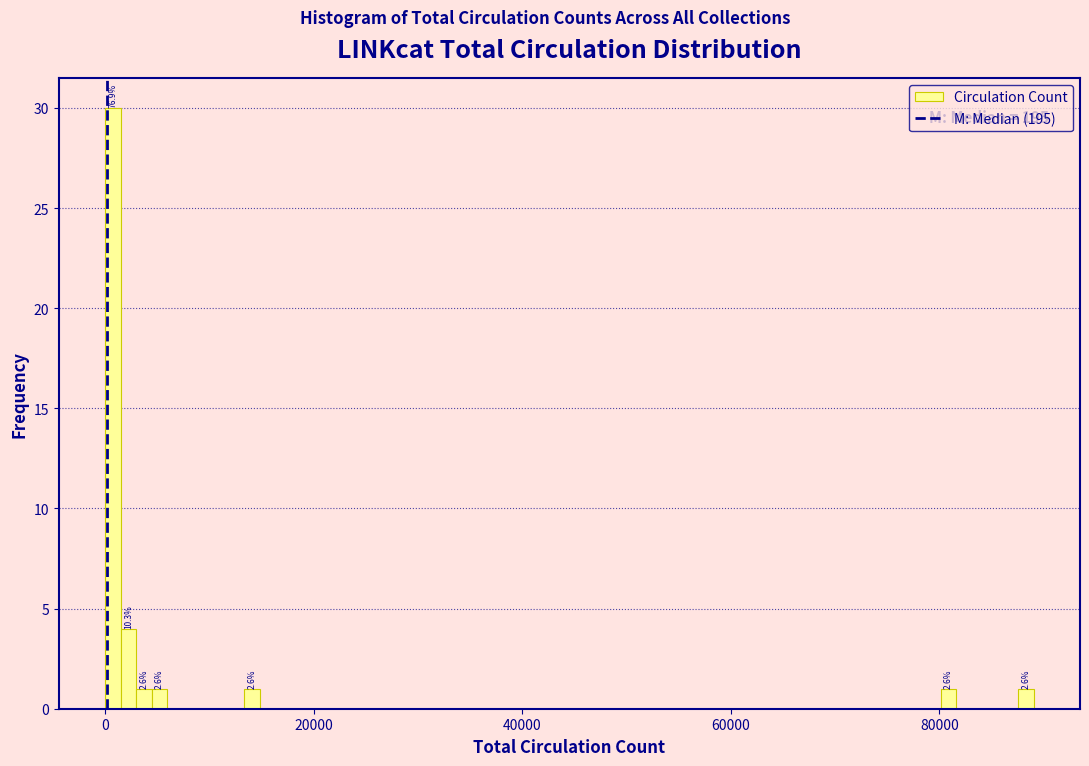

Read against the x-axis, roughly where is the centre of the tallest bar?

0